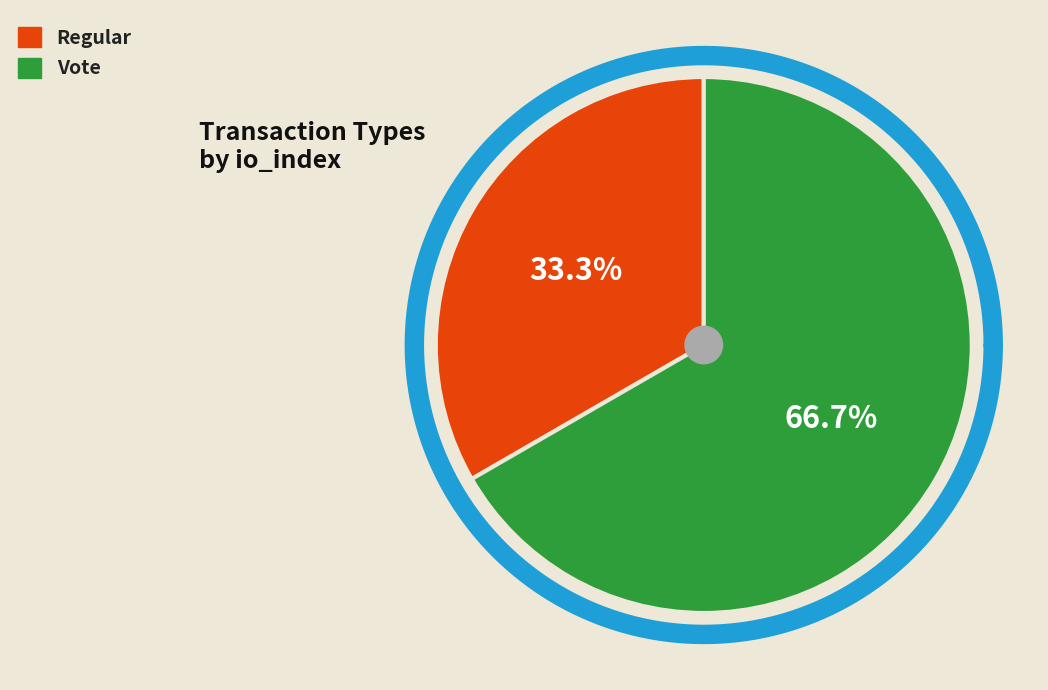

How many slices are in this pie chart?

2